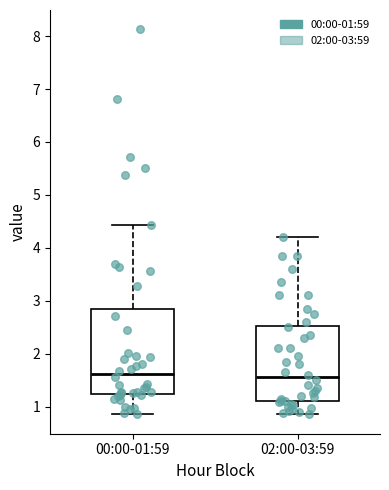

Reading left to right, read every box against the y-axis: the position of its median line, the range the box covers, and the ends of its whiskers. The values are not printed on the chart, so give them approximately, as read against the axis.

00:00-01:59: median 1.6, box 1.2 to 2.9, whiskers 0.9 to 4.4
02:00-03:59: median 1.6, box 1.1 to 2.5, whiskers 0.9 to 4.2